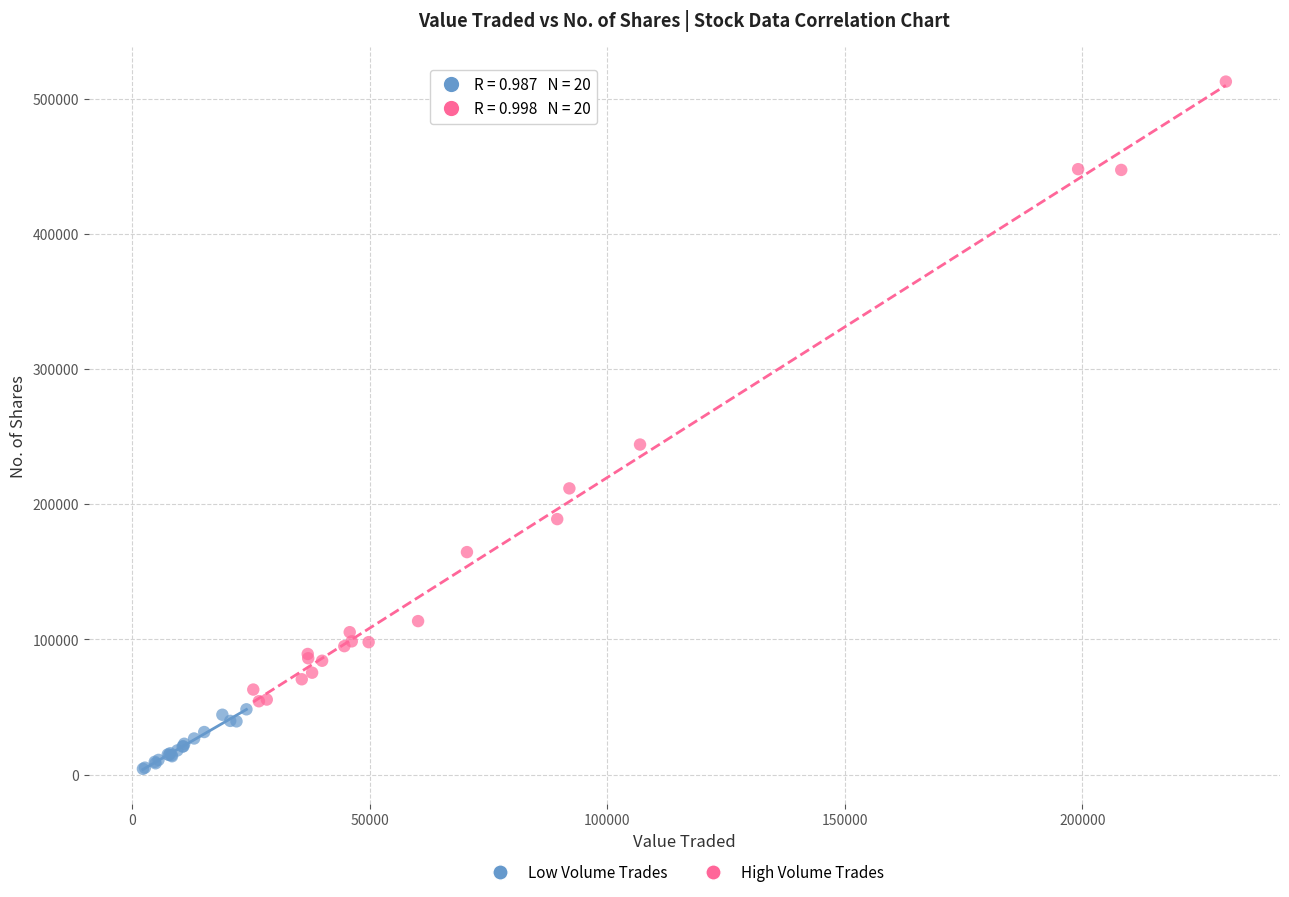

Which series reaches the minimum Y coordinate?

Low Volume Trades